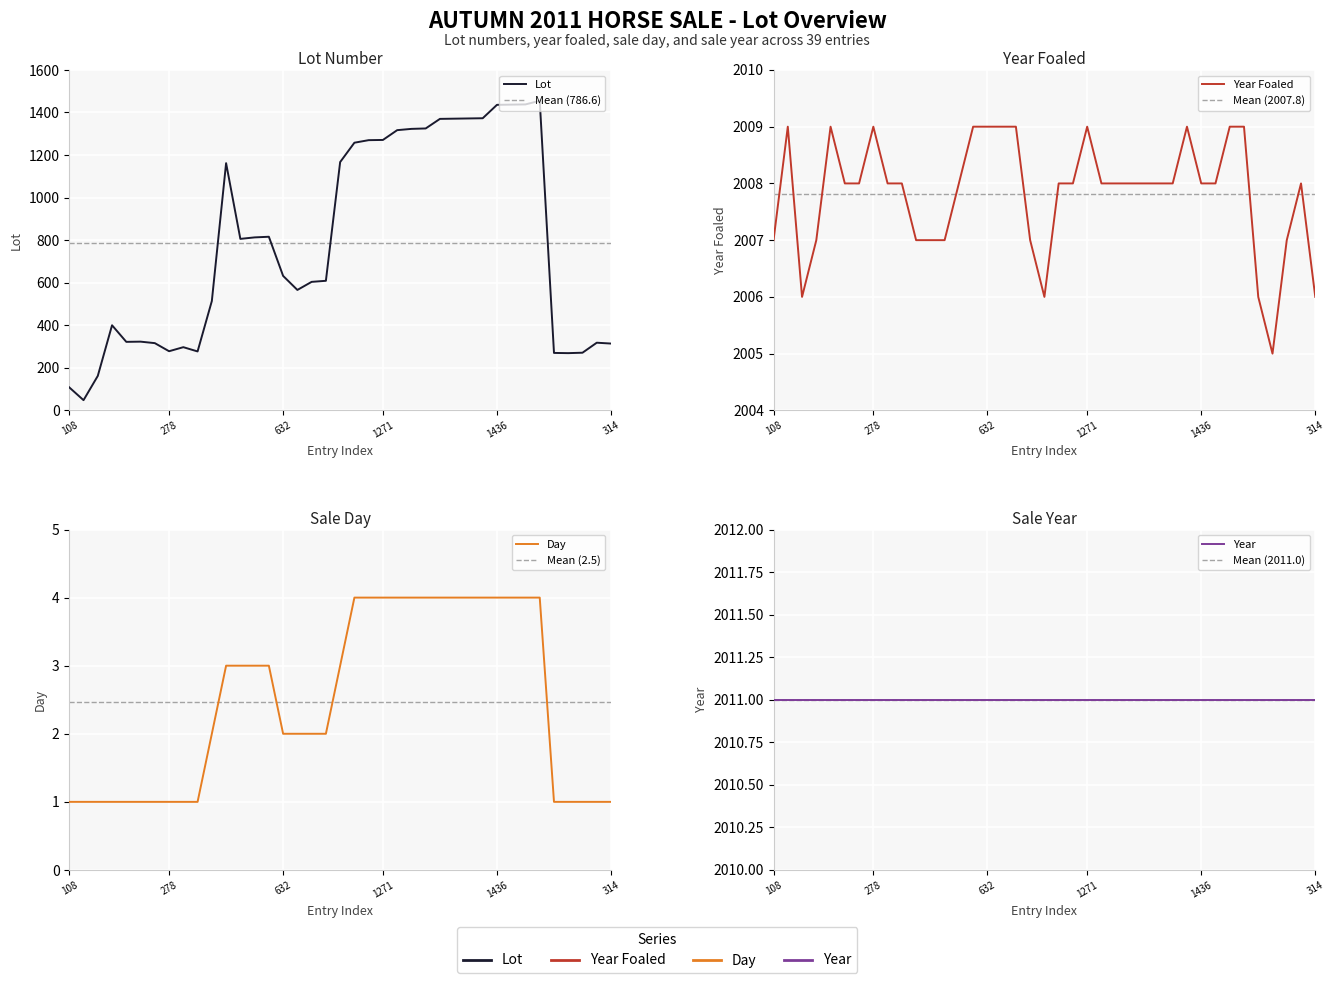

What is the difference between the highest and lowest values at 1436?

2004